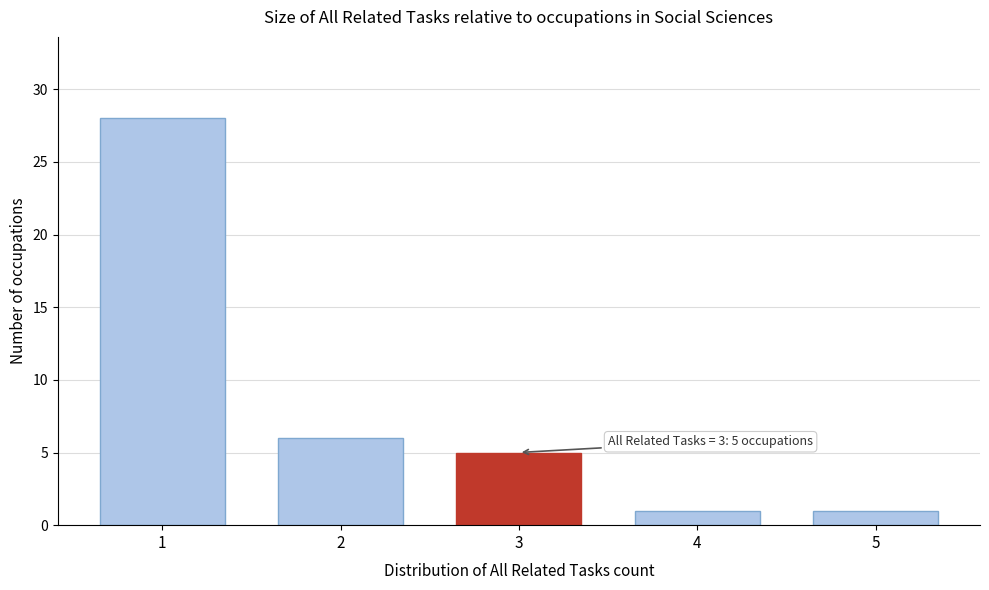

Reading right to left, what are all the values shown in this chart?

5=1	4=1	3=5	2=6	1=28